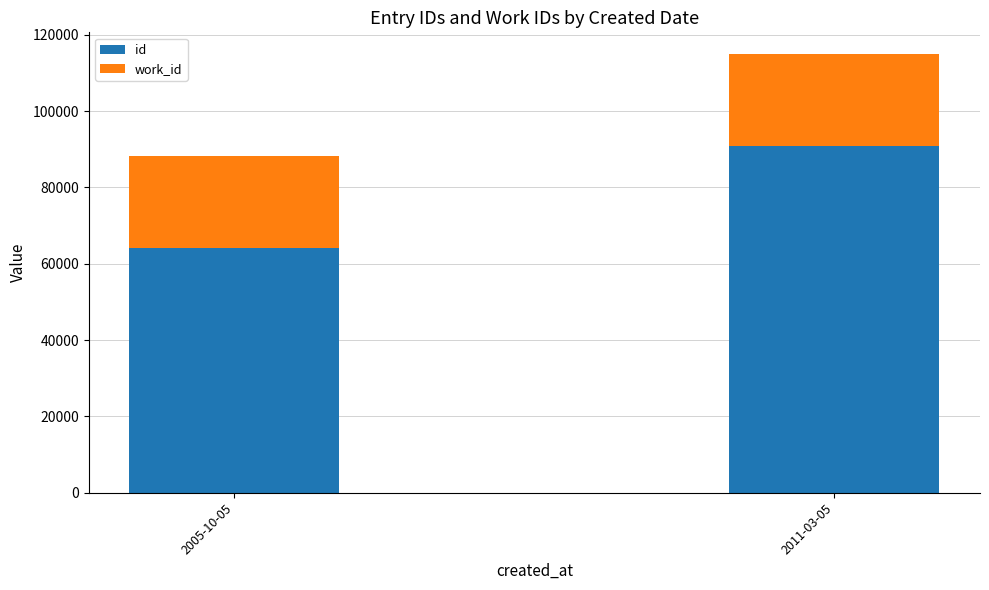

The value of id at 2011-03-05 is 160867. True or false?

False